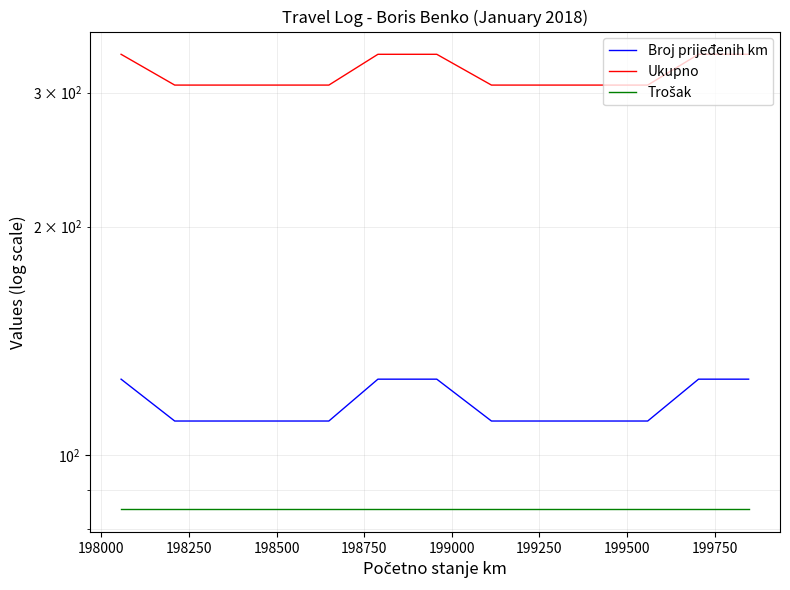

The value of Ukupno at 198500 is 510. True or false?

False